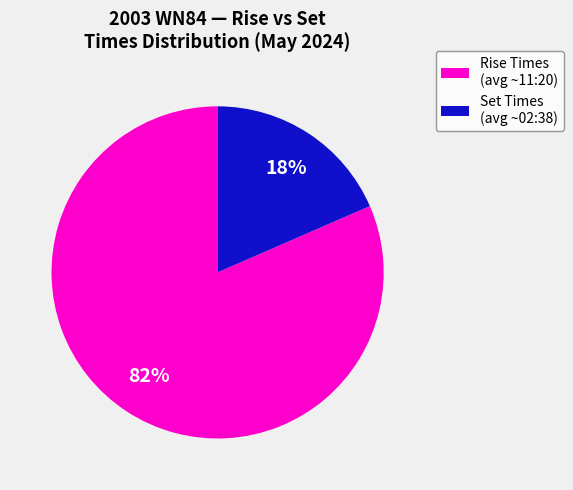

To the nearest percent, what is the average slice percentage?

50%